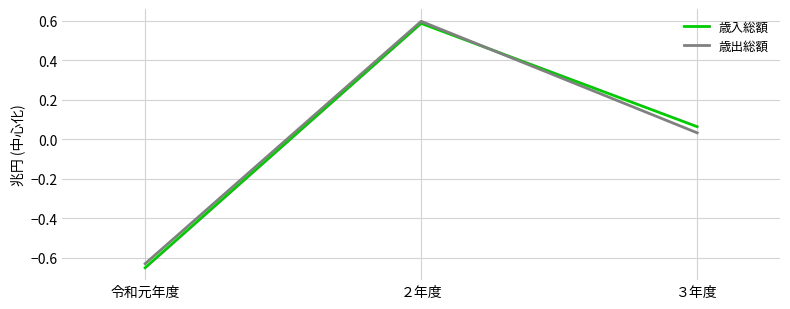

At which category is the sum across all series the highest?

２年度